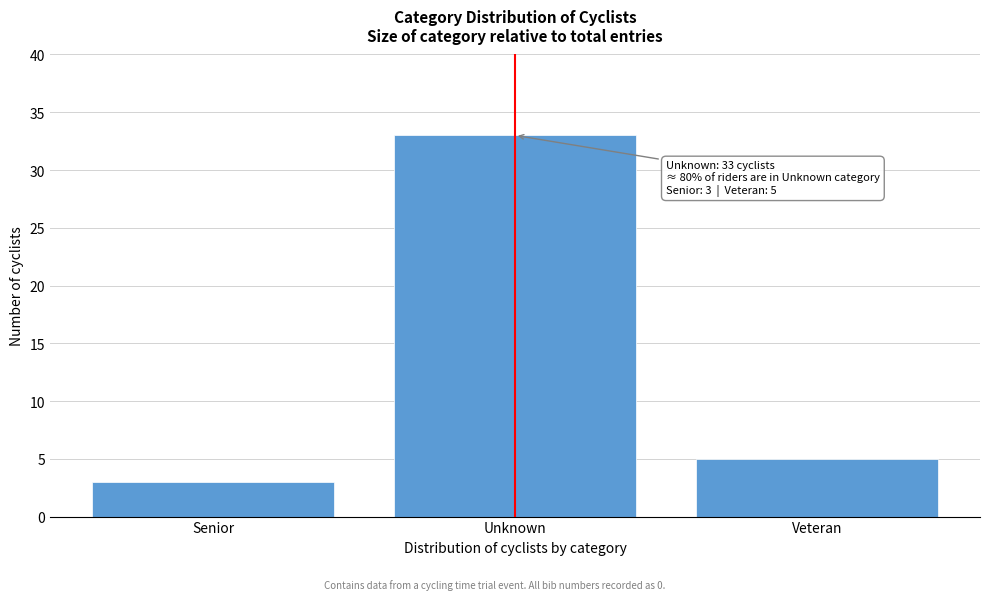

Reading left to right, list all the values displayed in this chart.

3	33	5